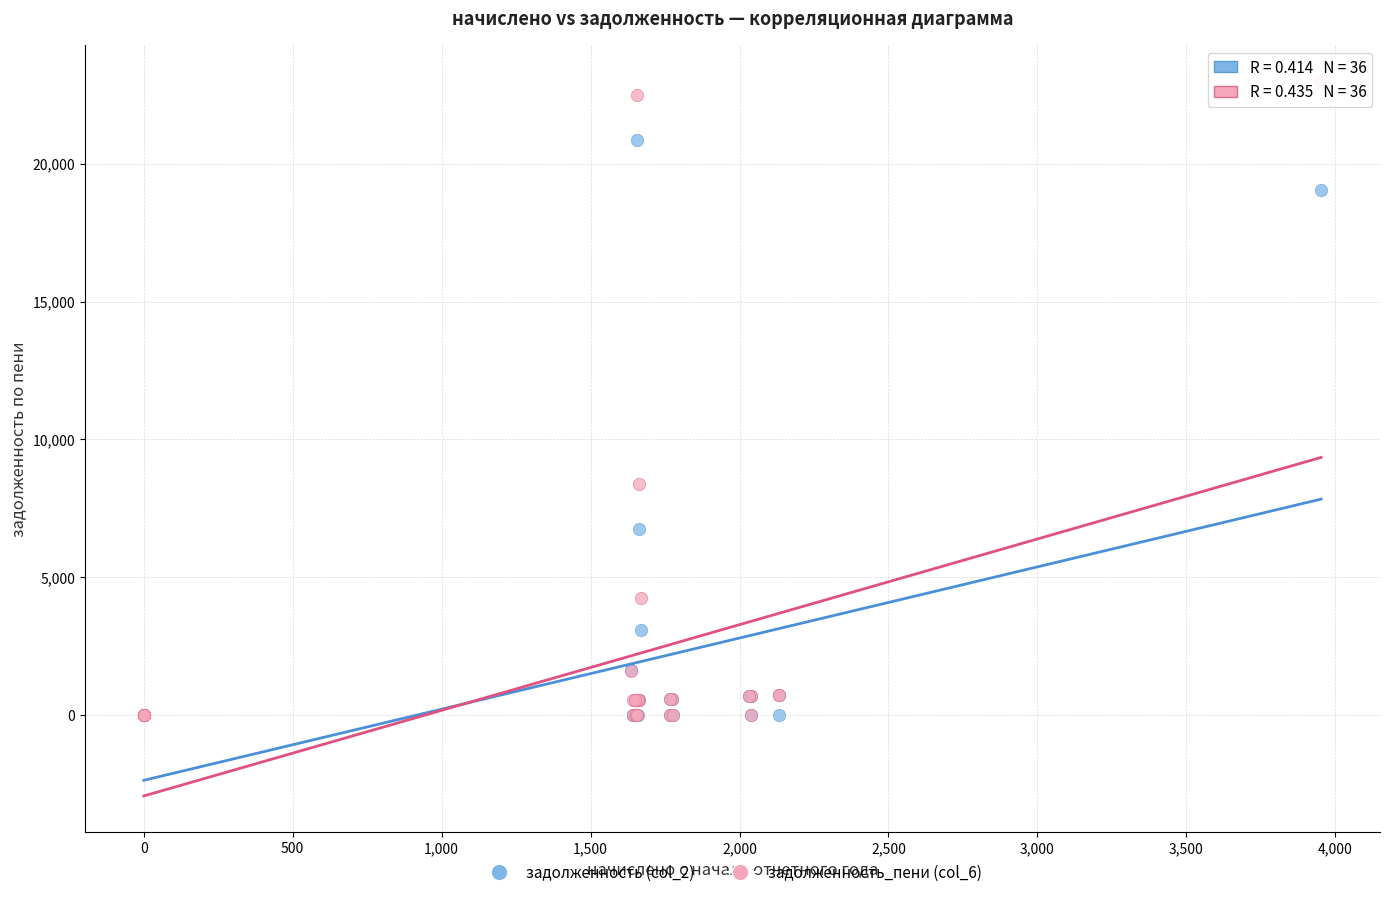

What are all the series names shown in the legend?

задолженность (col_2), задолженность_пени (col_6)